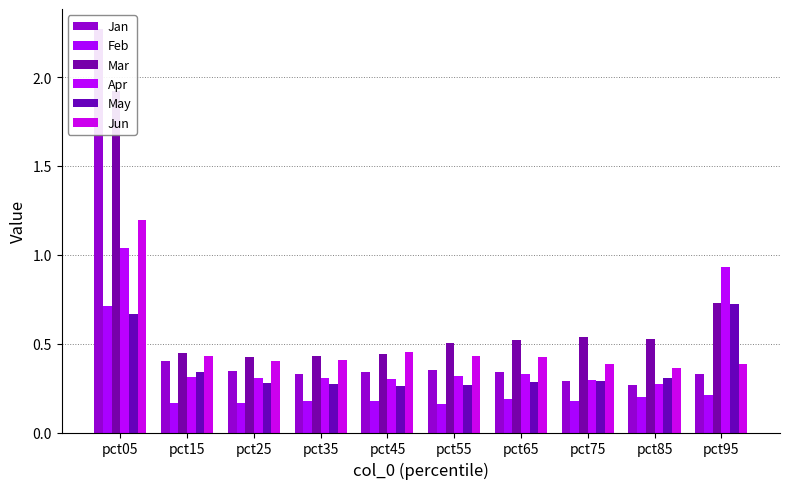

List the series in order of their peak value, lowest first.

Feb, May, Apr, Jun, Mar, Jan